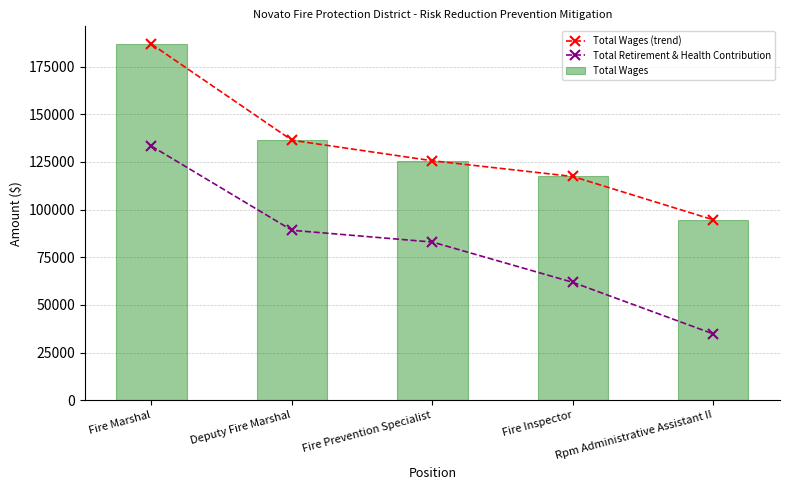

The value of Total Wages (trend) at Rpm Administrative Assistant II is 21339. True or false?

False